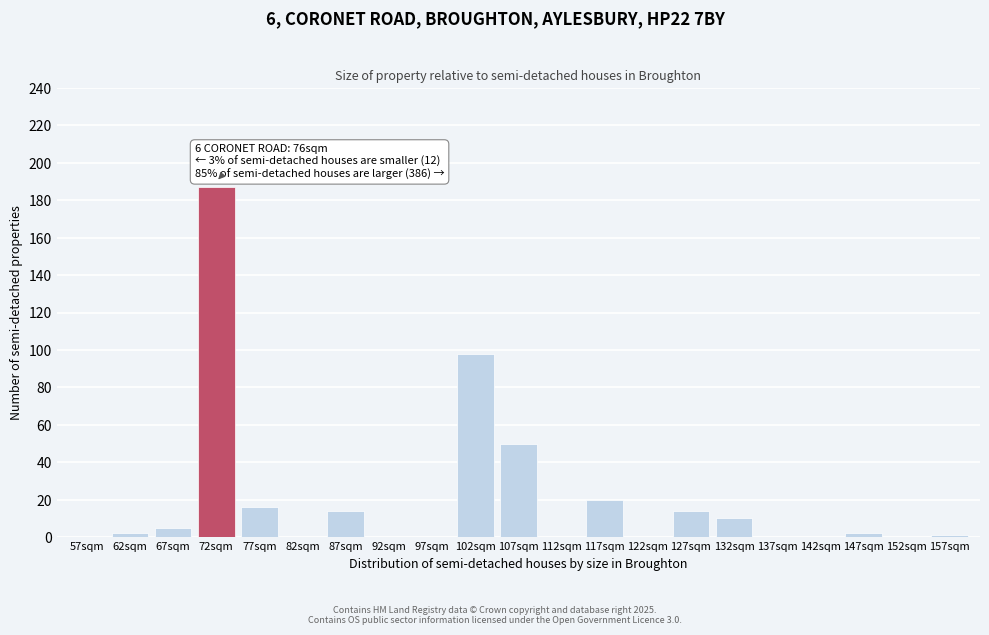

Reading right to left, extract all data points from this chart.

157sqm=1	152sqm=0	147sqm=2	142sqm=0	137sqm=0	132sqm=10	127sqm=14	122sqm=0	117sqm=20	112sqm=0	107sqm=50	102sqm=98	97sqm=0	92sqm=0	87sqm=14	82sqm=0	77sqm=16	72sqm=187	67sqm=5	62sqm=2	57sqm=0